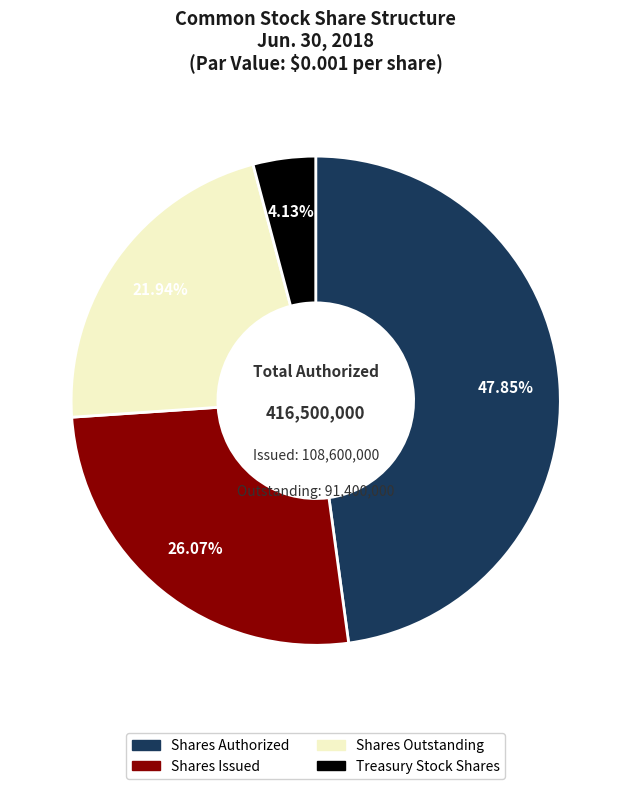

Does any single category account for the majority?

No